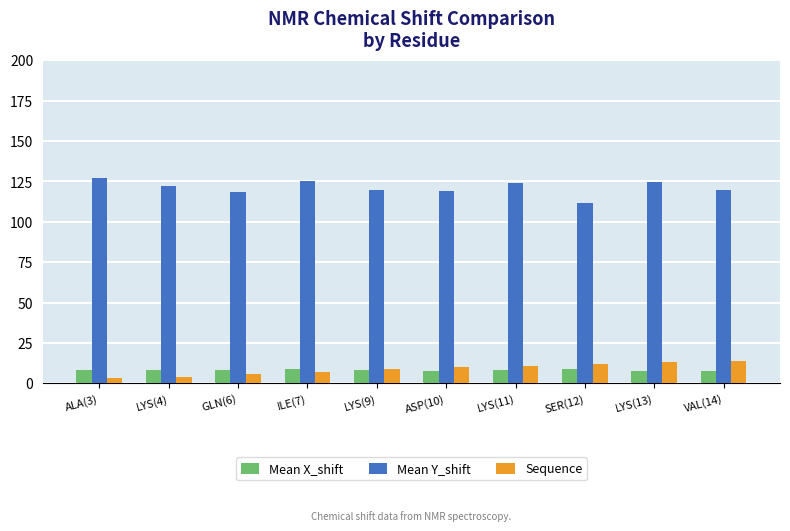

The Mean X_shift series shows 7.8 at VAL(14). True or false?

True